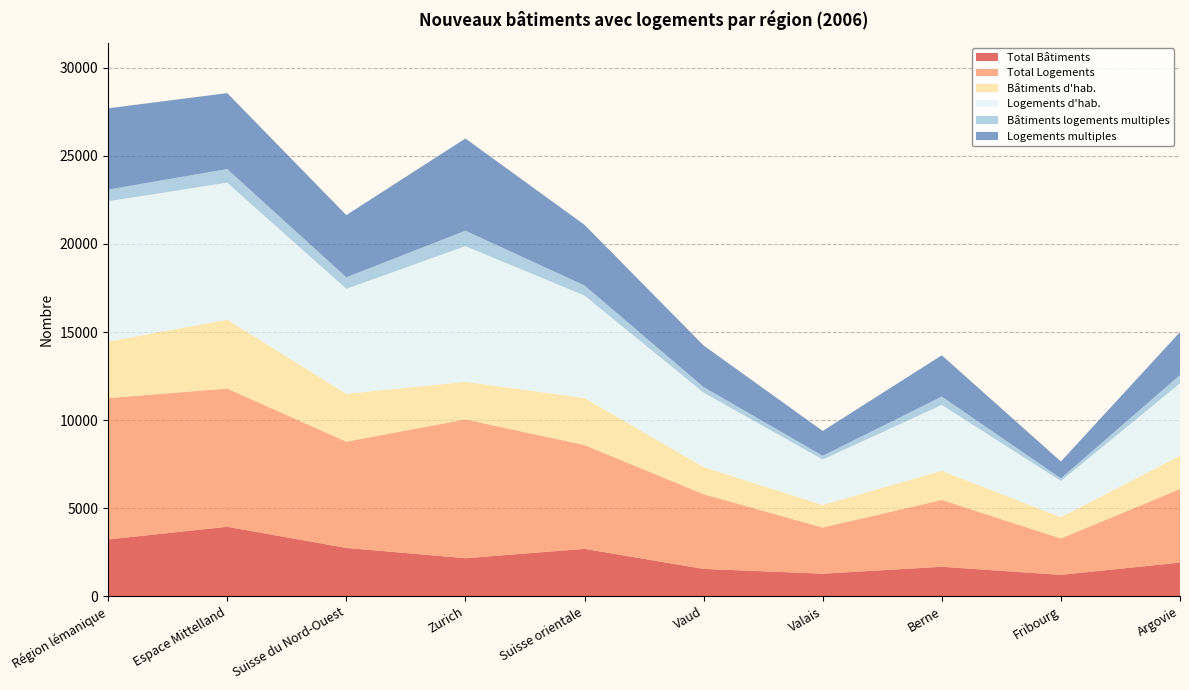

Reading left to right, what are all the values shown in this chart?

Total Bâtiments: 3226	3944	2744	2160	2692	1553	1282	1675	1215	1913
Total Logements: 8022	7847	6032	7878	5892	4240	2621	3792	2065	4170
Bâtiments d'hab.: 3207	3907	2714	2134	2666	1541	1279	1653	1207	1891
Logements d'hab.: 7967	7779	5963	7703	5819	4228	2581	3740	2057	4114
Bâtiments logements multiples: 663	773	654	875	573	316	212	477	148	471
Logements multiples: 4613	4311	3530	5235	3442	2358	1408	2342	958	2438